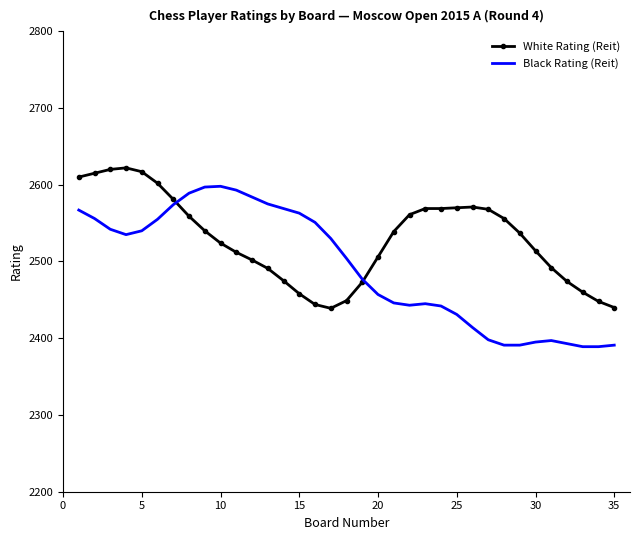

List the series in order of their peak value, highest first.

White Rating (Reit), Black Rating (Reit)